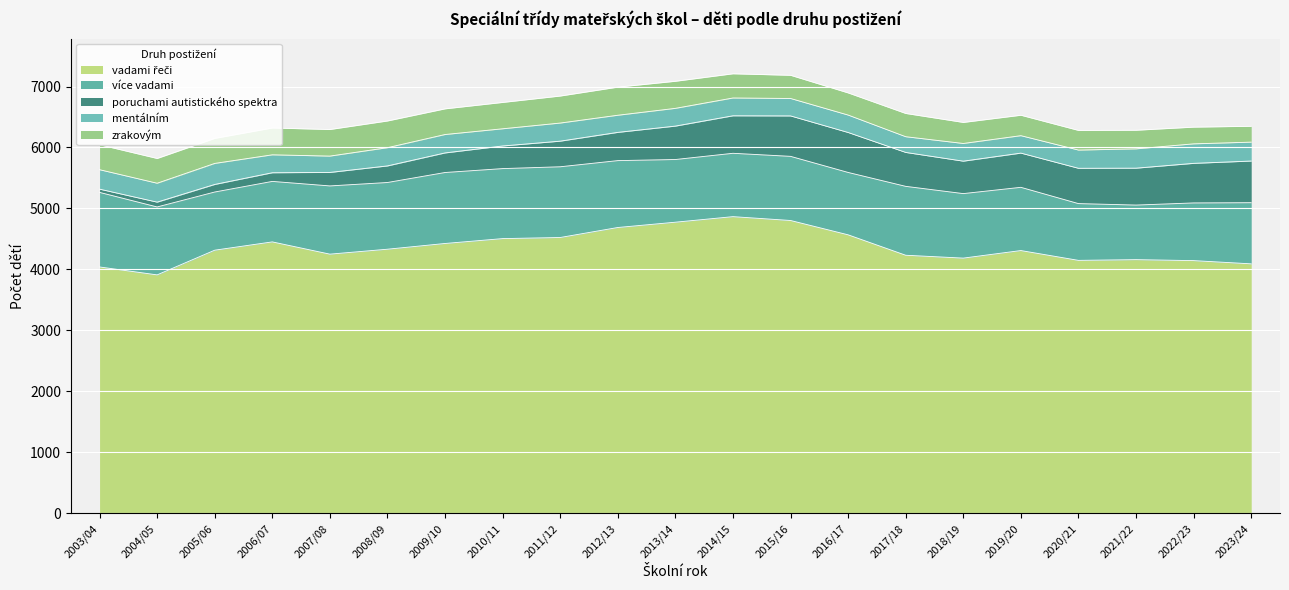

Where is mentálním nearest to the value 301?

2009/10